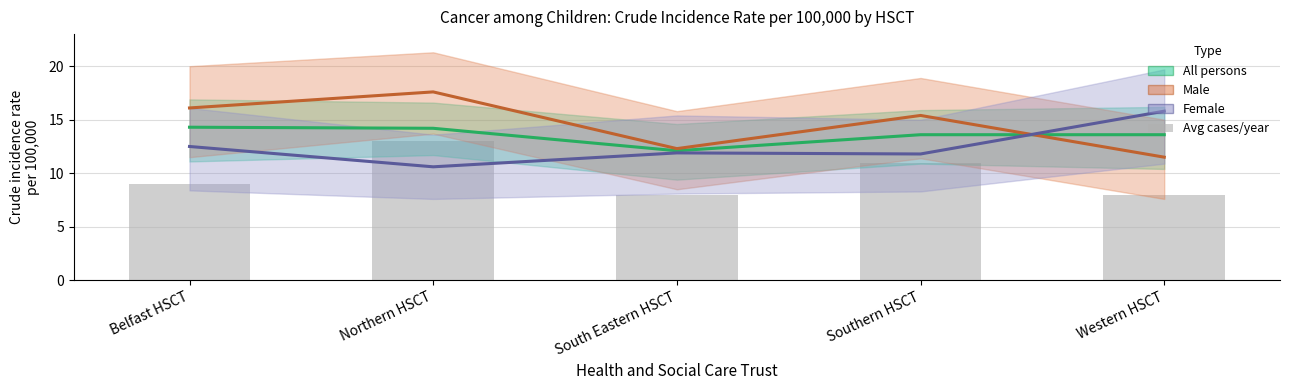

Which series has the largest range (max minus min)?

Male - Crude rate